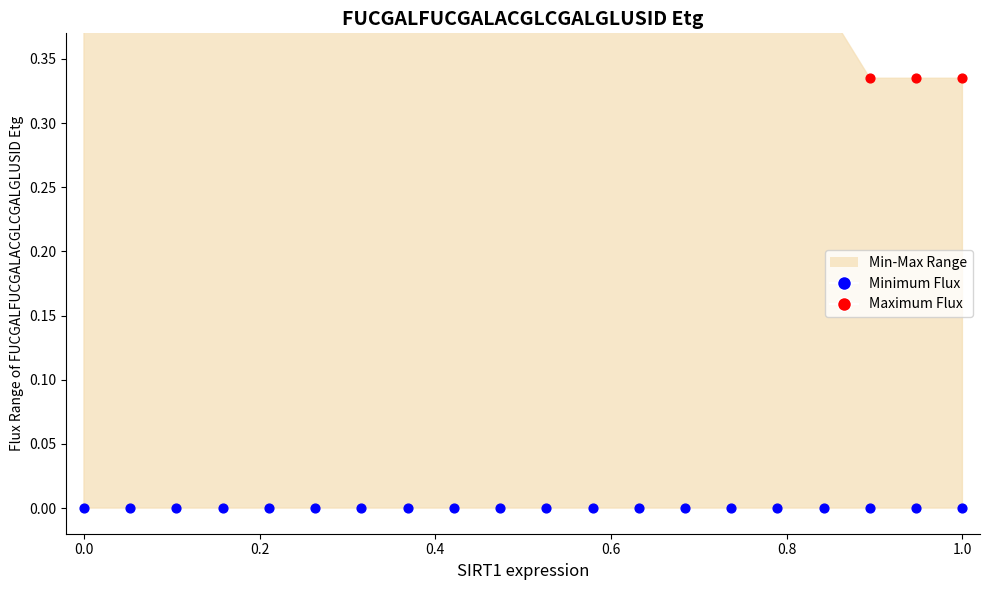

At how many categories does at least one series exceed 0?

20